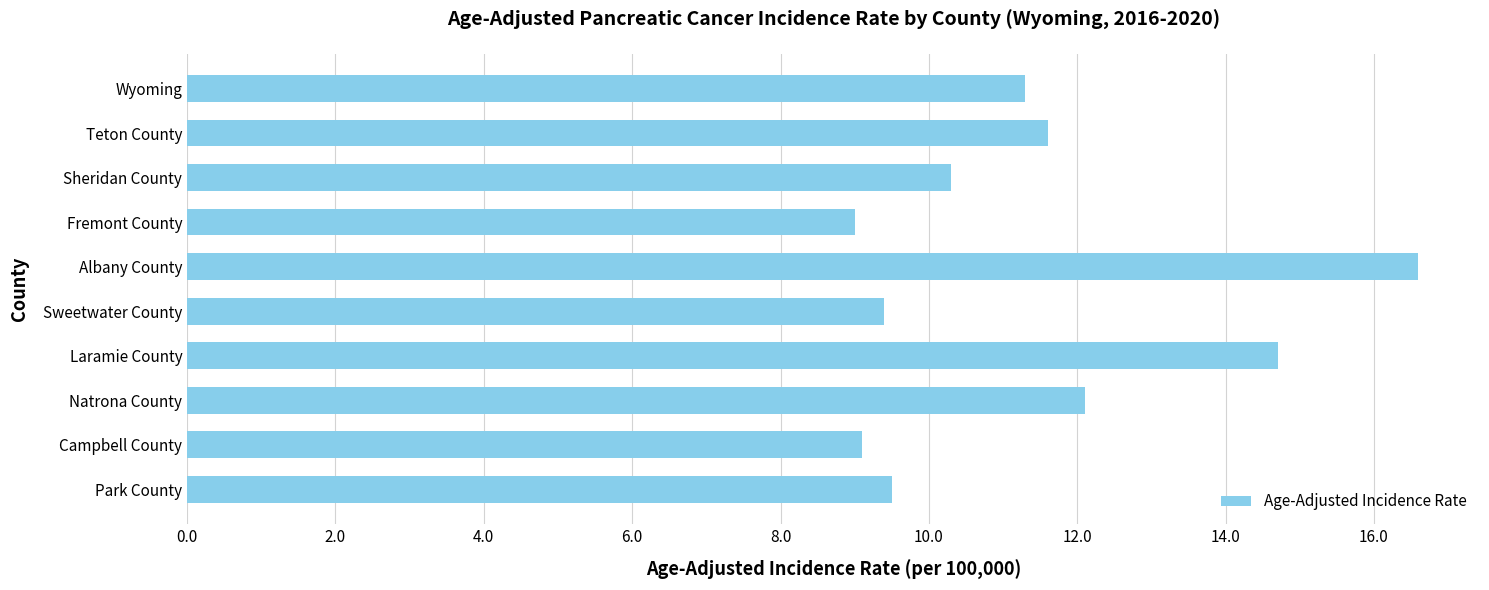

What is the minimum value shown in the chart?

9.0